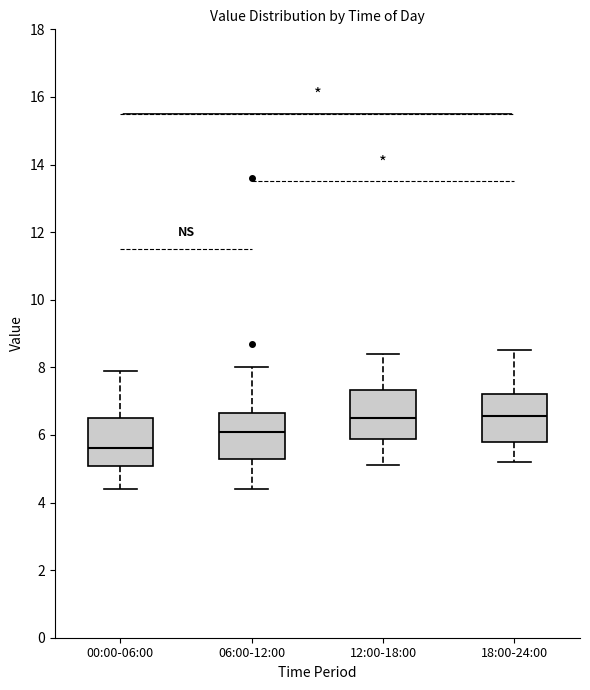

Where does the upper whisker of the box for 00:00-06:00 end on the y-axis? The values are not printed on the chart, so give them approximately, as read against the axis.

8.0